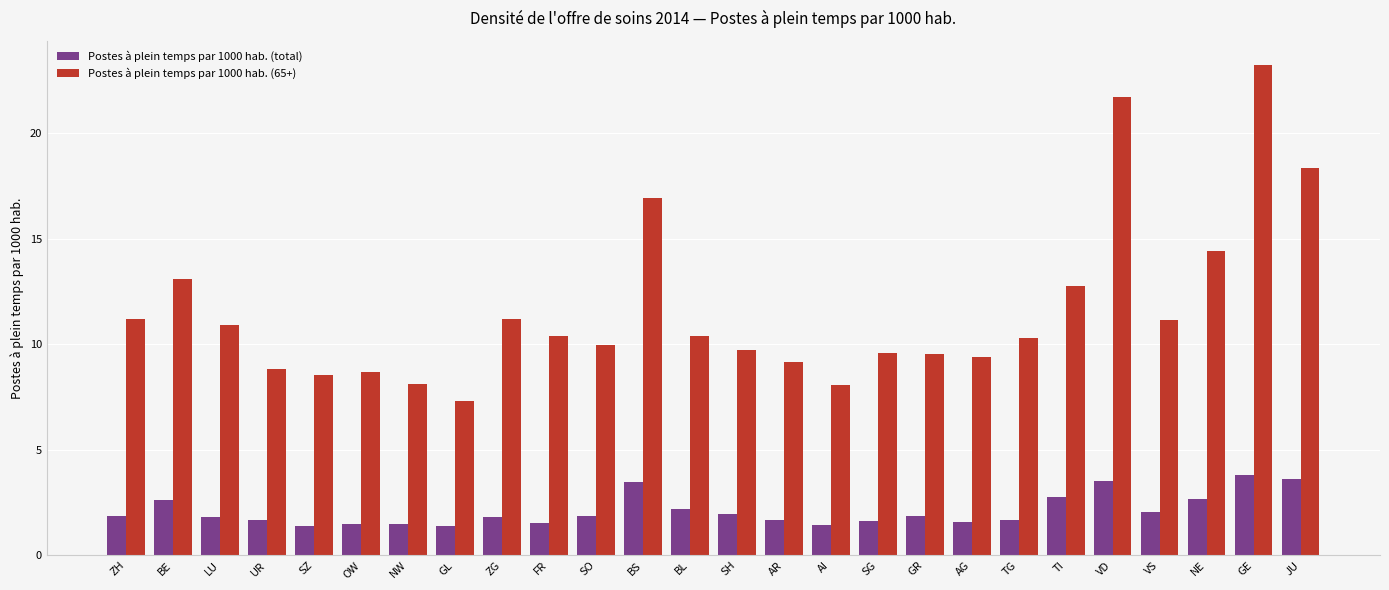

The Postes à plein temps par 1000 hab. (65+) series shows 10.4 at FR. True or false?

True